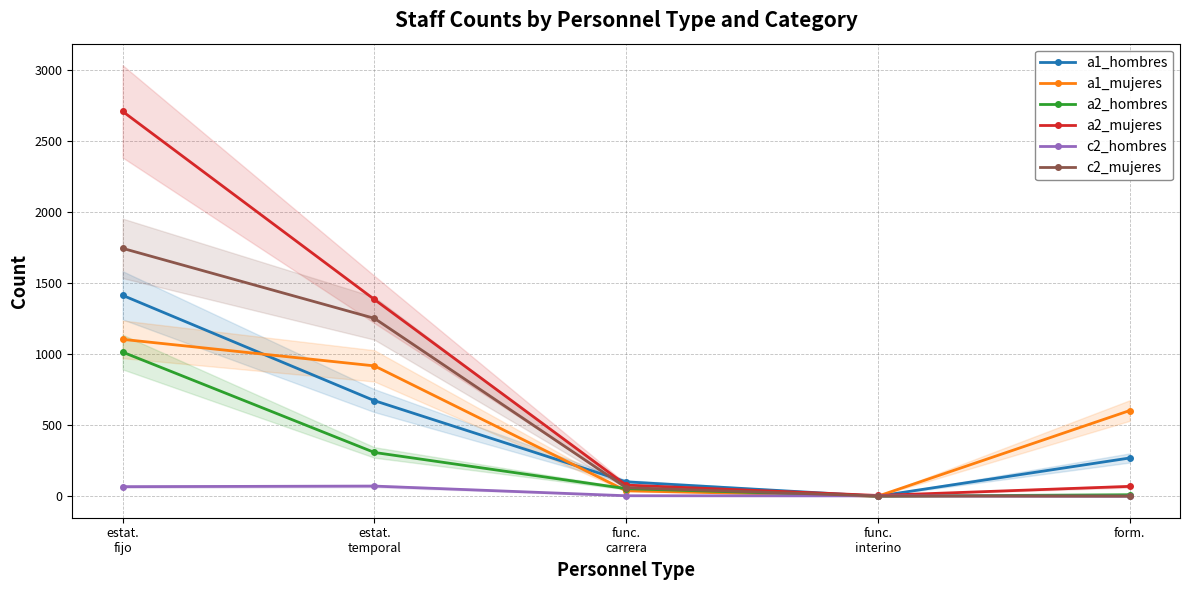

What position from the left is form.?

5